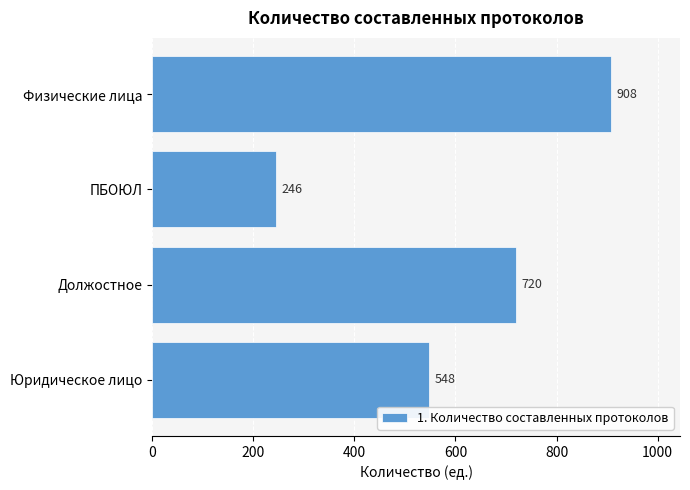

What is the difference between the values at Должостное and Физические лица?

188